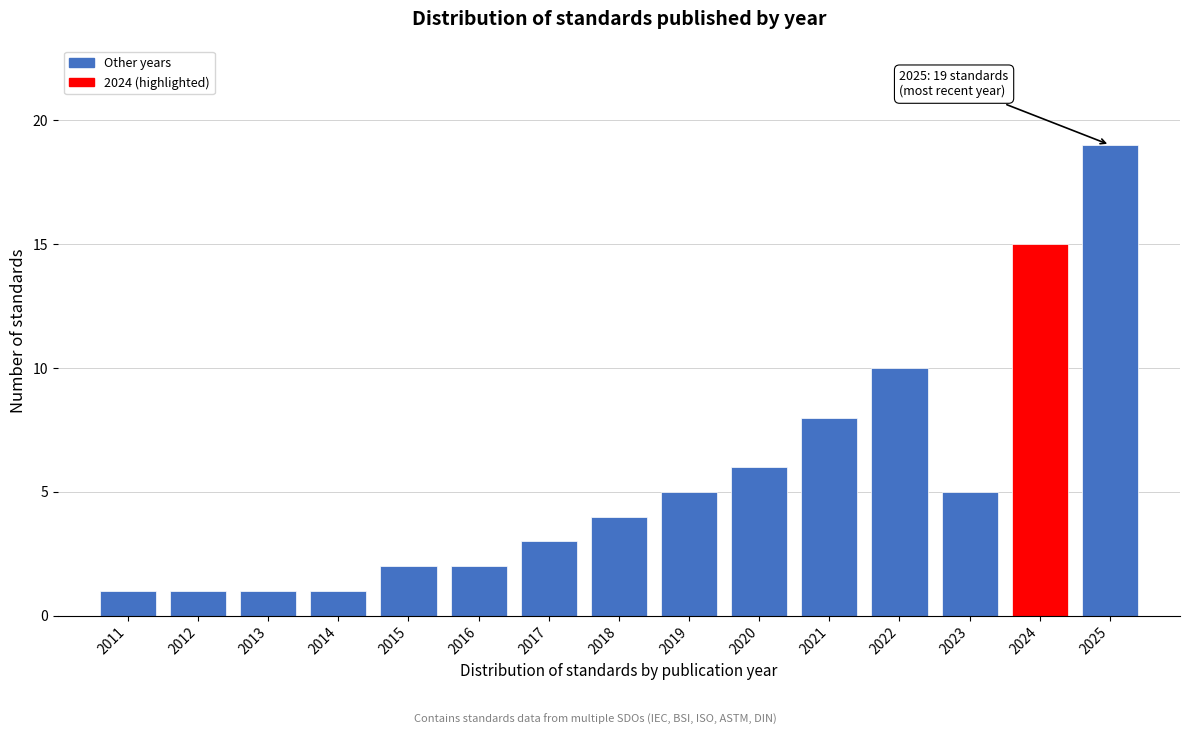

Reading left to right, list all the values displayed in this chart.

2011=1	2012=1	2013=1	2014=1	2015=2	2016=2	2017=3	2018=4	2019=5	2020=6	2021=8	2022=10	2023=5	2024=15	2025=19